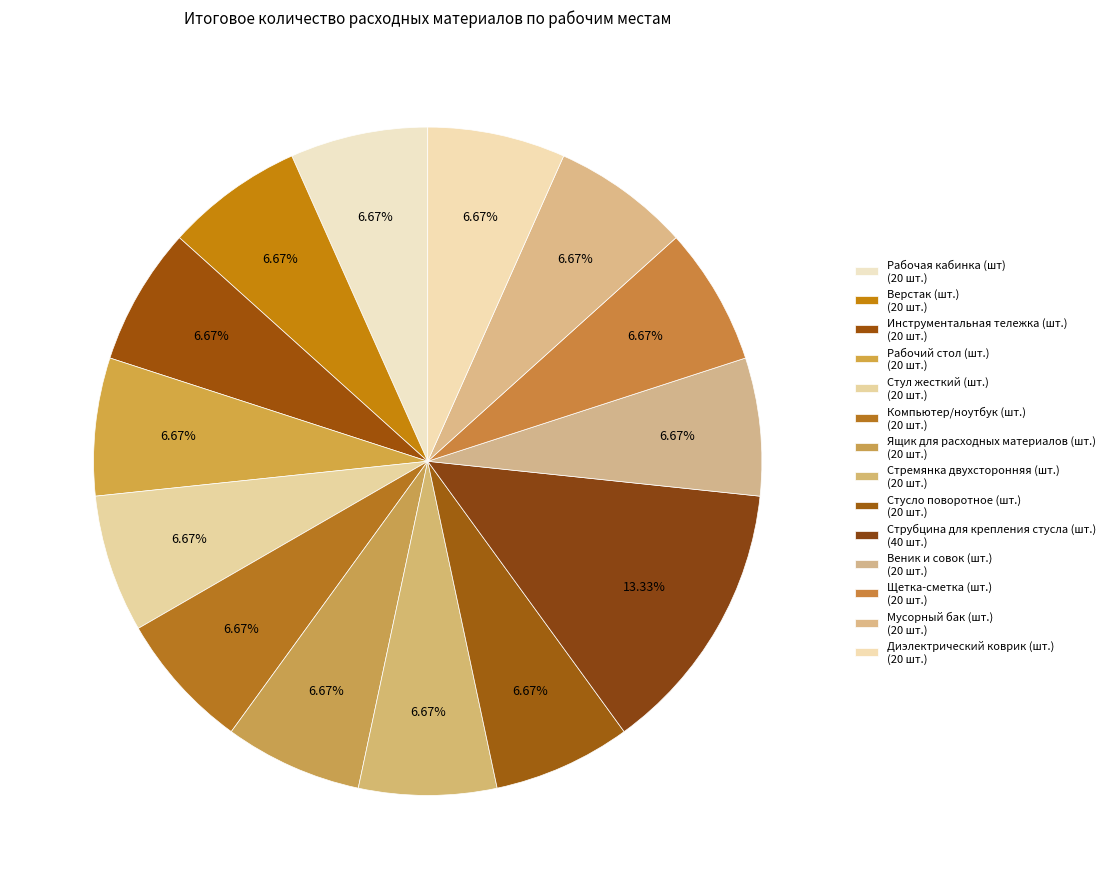

True or false: Мусорный бак (шт.) accounts for 1% of the total.

False